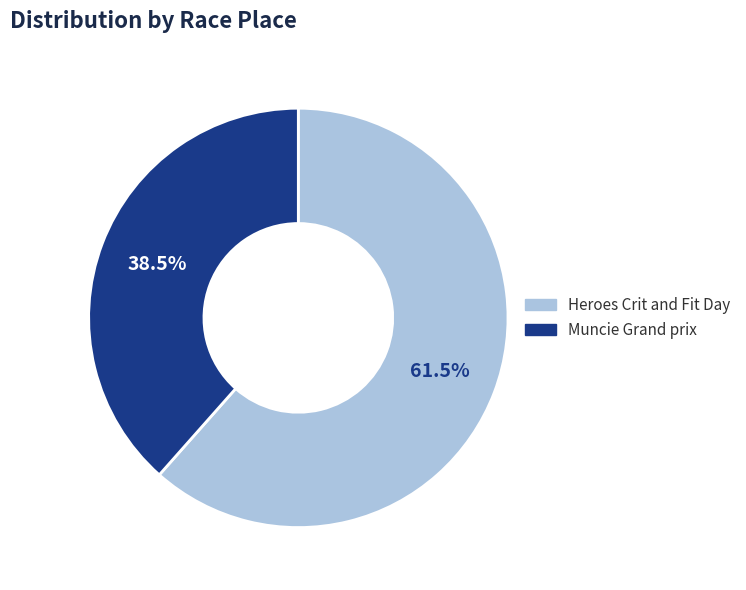

How many slices are in this pie chart?

2